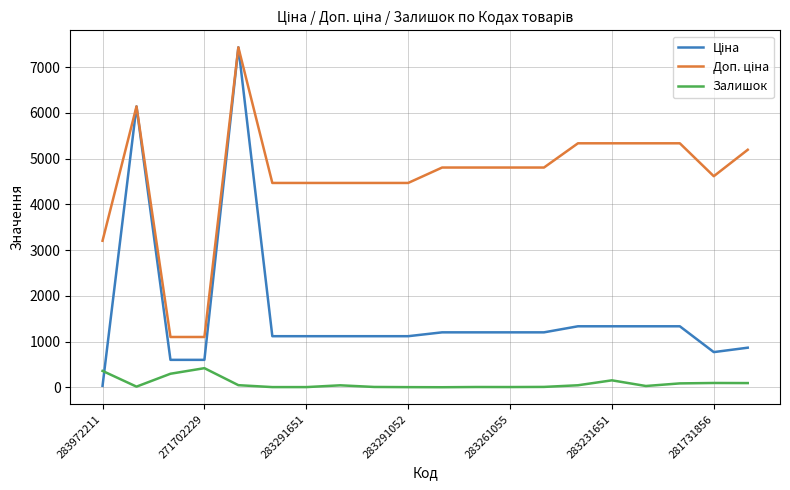

What is the maximum value for Залишок?

418.0